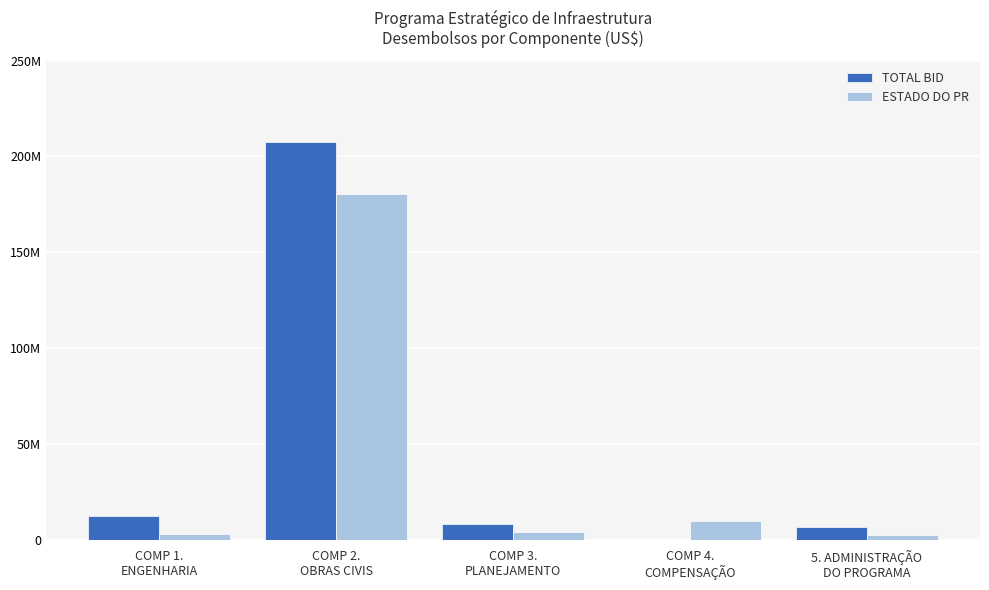

Does the chart contain stacked bars?

No